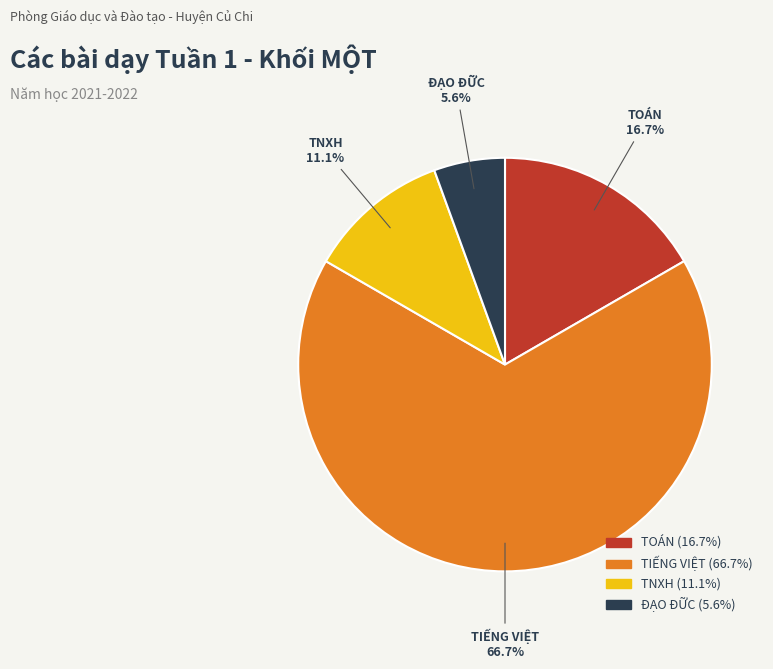

To the nearest percent, what is the average slice percentage?

25%